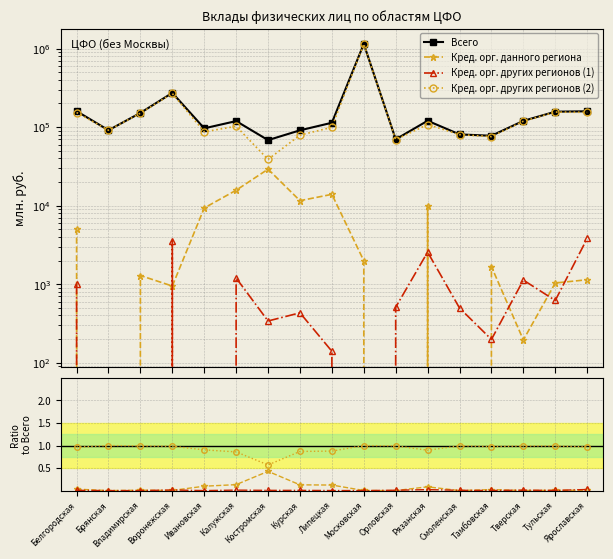

True or false: Кред. орг. других регионов (2) and Кред. орг. данного региона cross at least once.

False